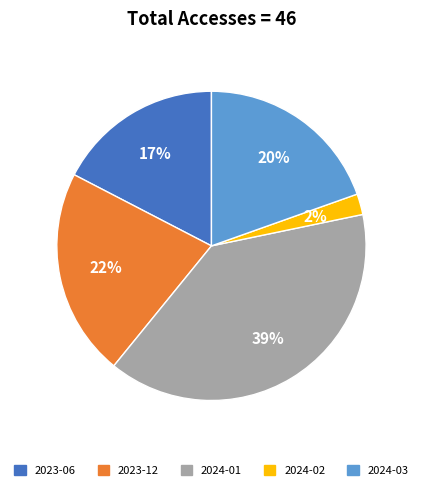

To the nearest percent, what is the difference between the largest and smallest slice percentages?

37%